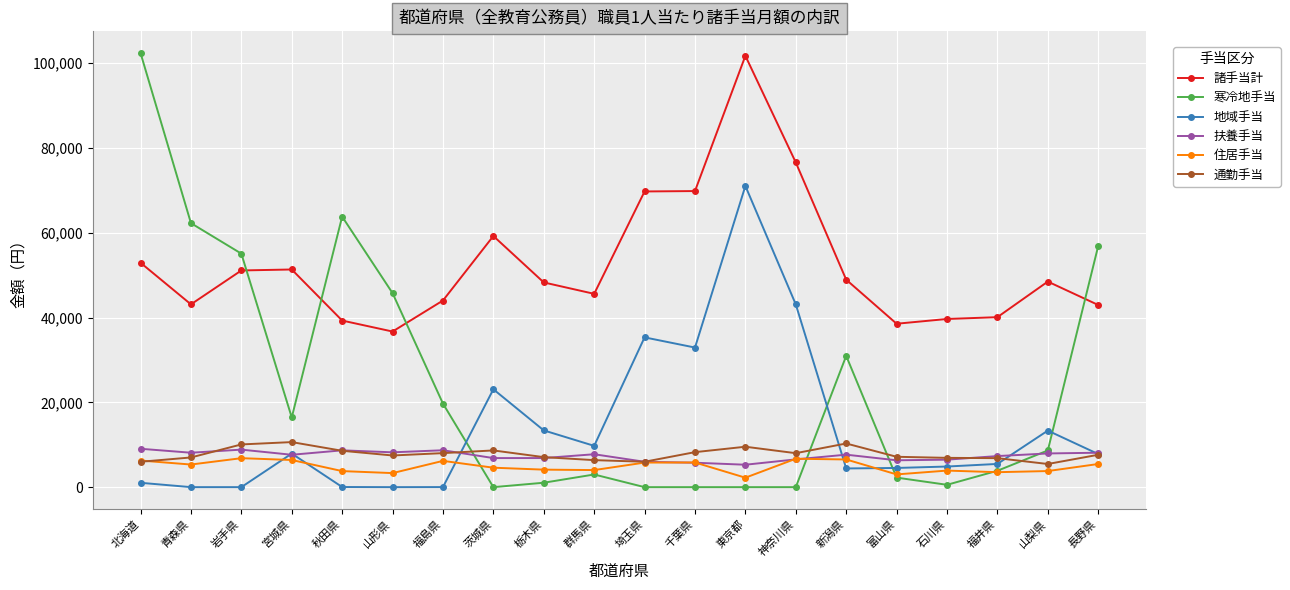

How many lines are shown in the chart?

6